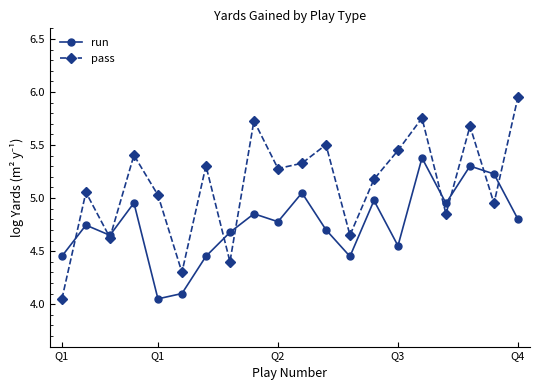

Which series has the largest total across all categories?

pass